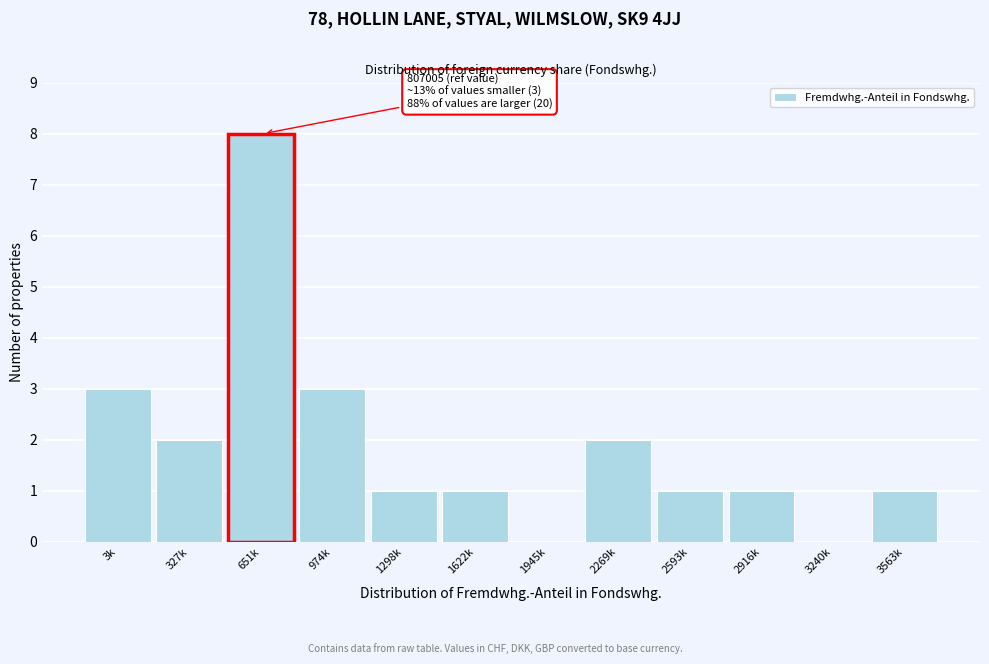

Reading right to left, what are all the values shown in this chart?

3563k=1	3240k=0	2916k=1	2593k=1	2269k=2	1945k=0	1622k=1	1298k=1	974k=3	651k=8	327k=2	3k=3